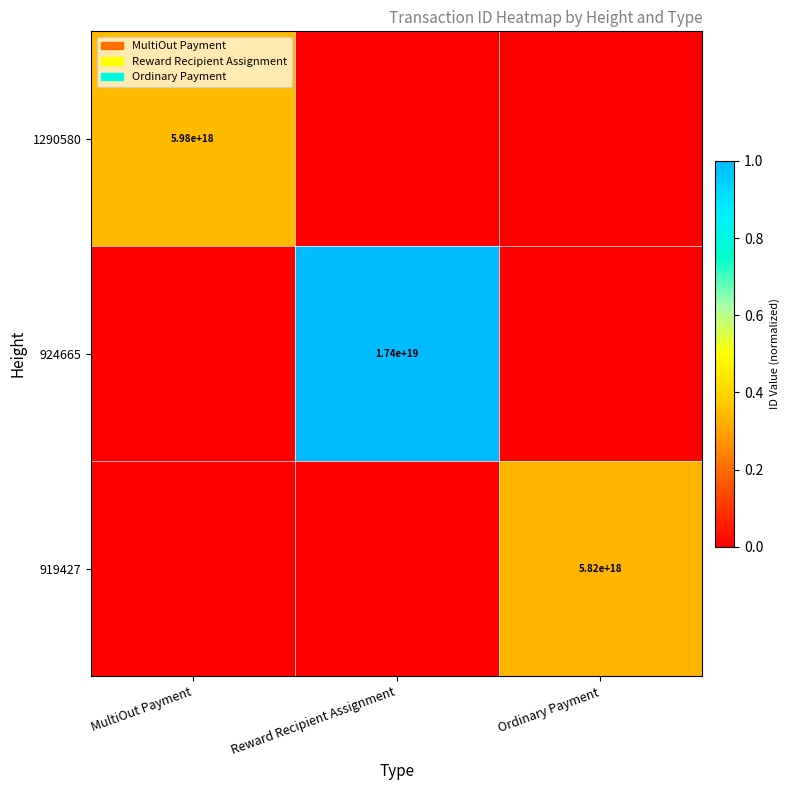

Between MultiOut Payment and Reward Recipient Assignment, which series saw the biggest shift?

924665